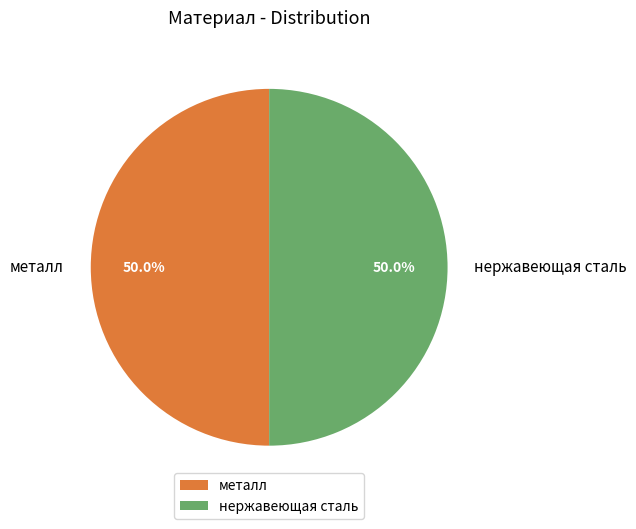

What portion of the pie excludes нержавеющая сталь?

50.0%